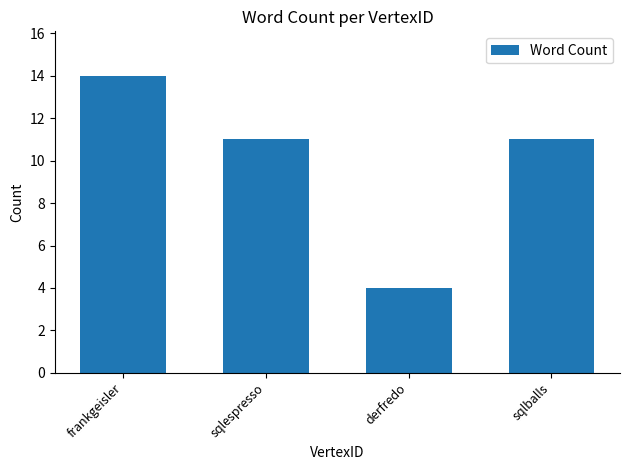

True or false: the data shows 11 at sqlballs.

True